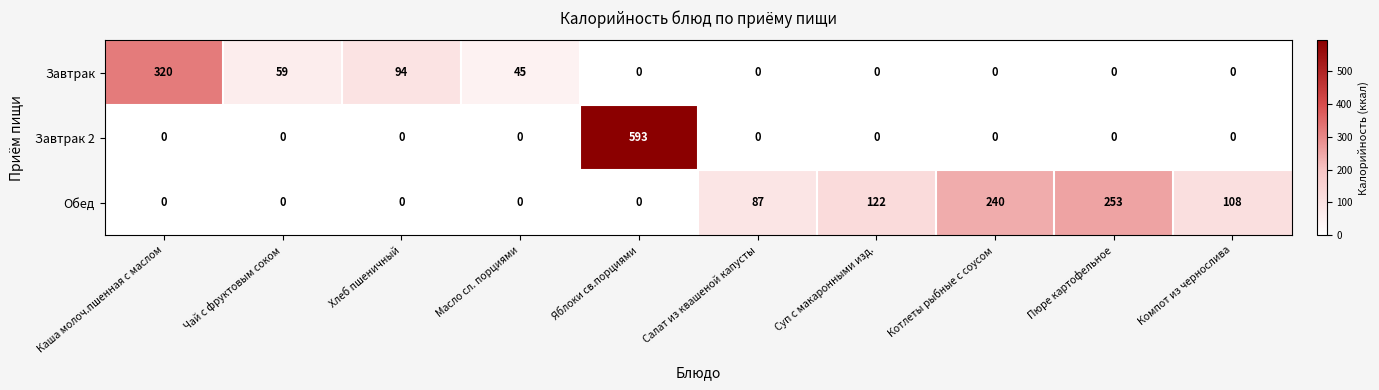

Rank the series by their maximum value, from highest to lowest.

Завтрак 2, Завтрак, Обед